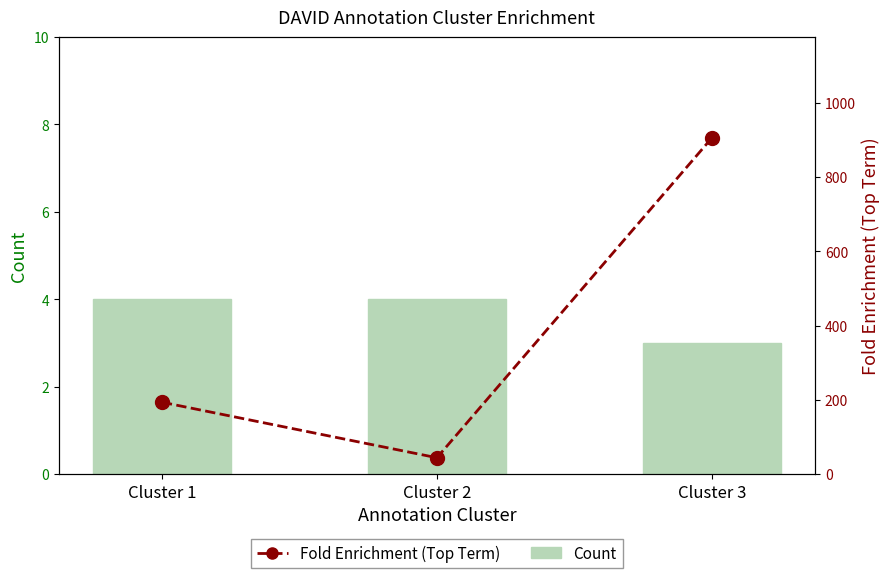

What is the spread (max minus min) of values at Cluster 3?

902.1